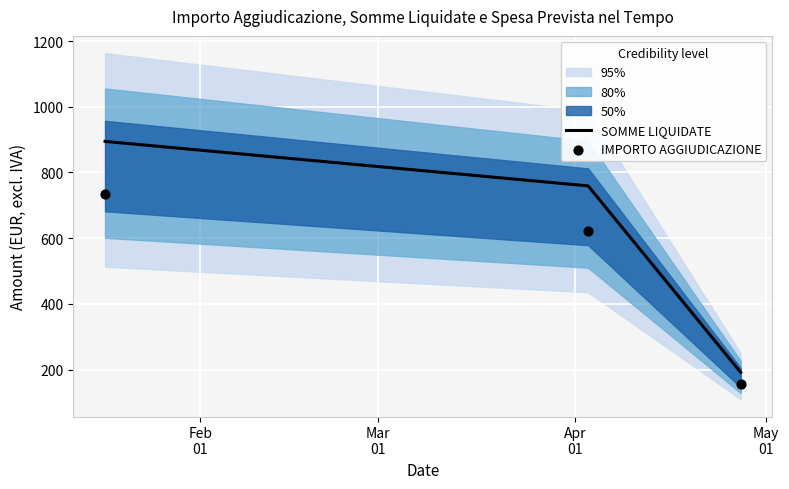

What is the total value across all series at Feb
01?

1627.9